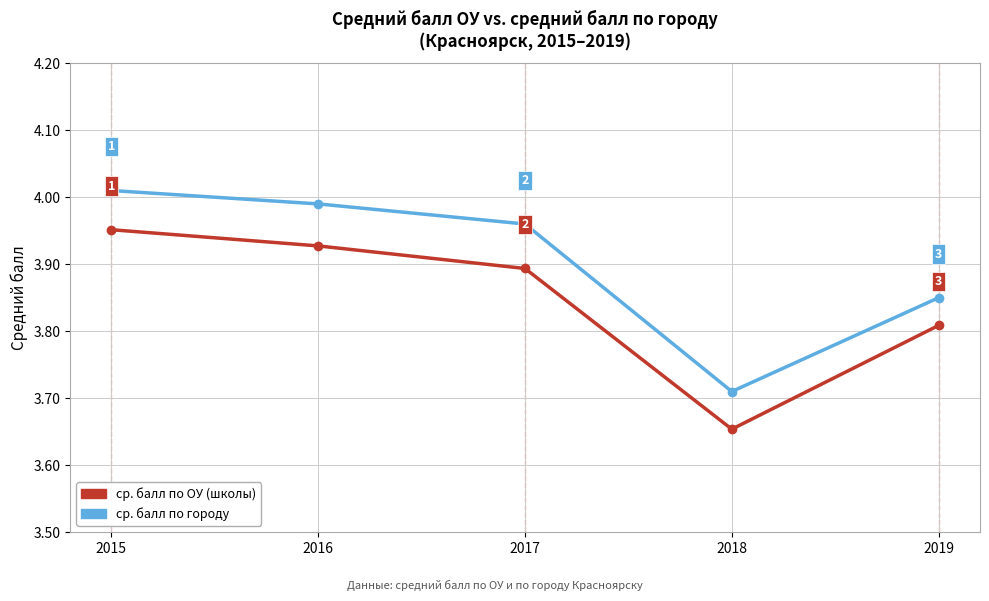

True or false: ср. балл по городу and ср. балл по ОУ (школы) intersect in this chart.

False